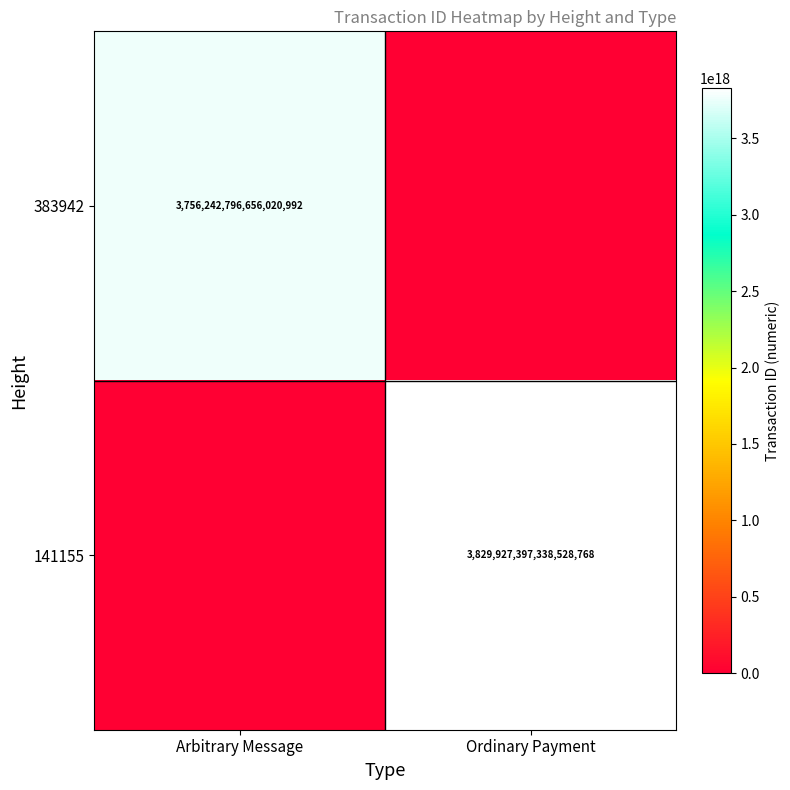

The 141155 series shows 3829927397338528768 at Ordinary Payment. True or false?

True